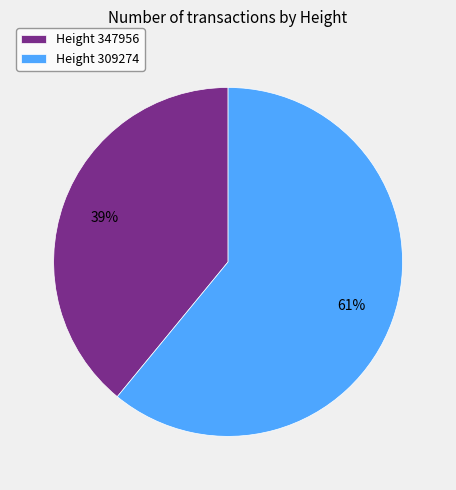

Rank the categories by value from highest to lowest.

Height 309274, Height 347956